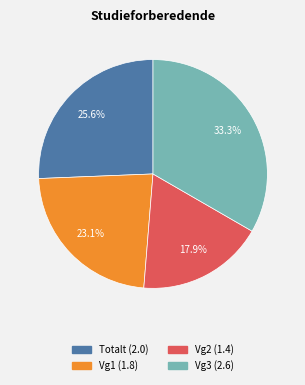

To the nearest percent, what is the combined percentage of Vg1 and Vg2?

41%